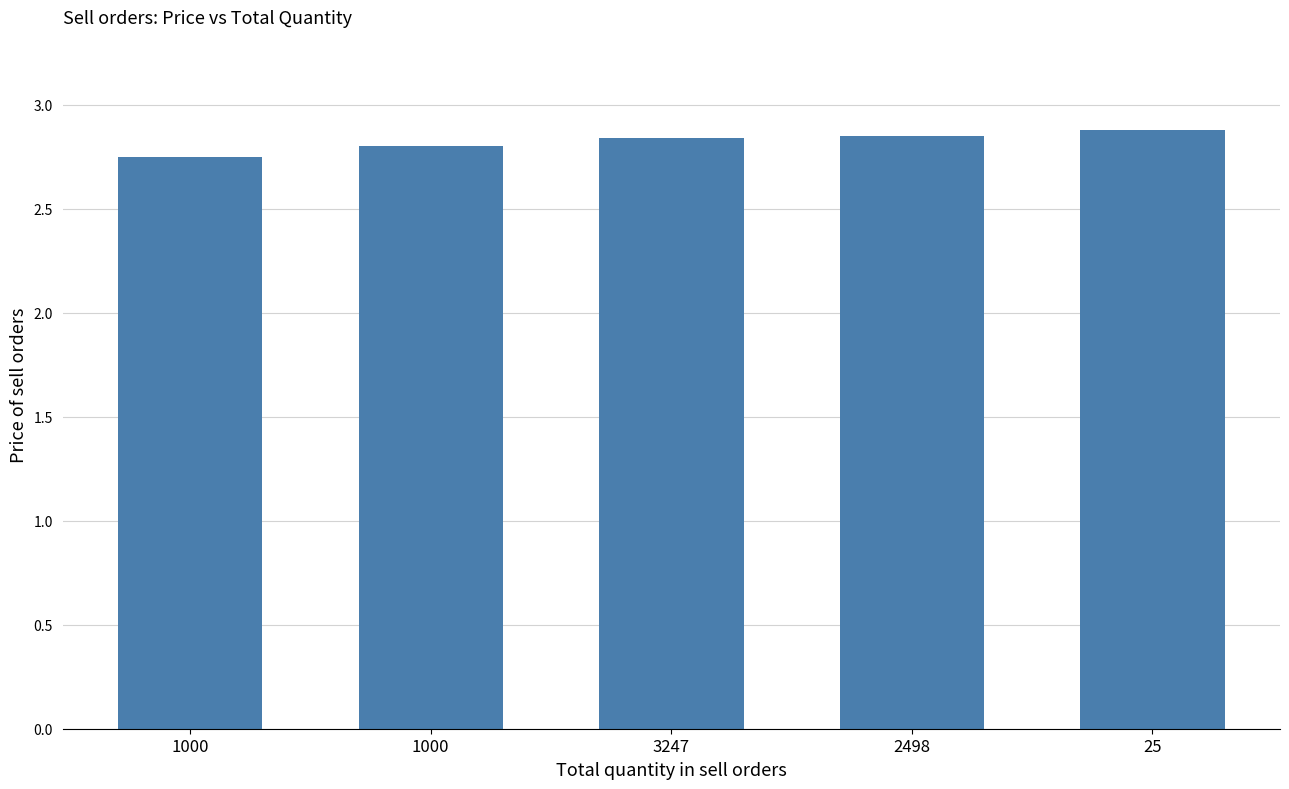

What is the label of the 1st bar from the right?

25